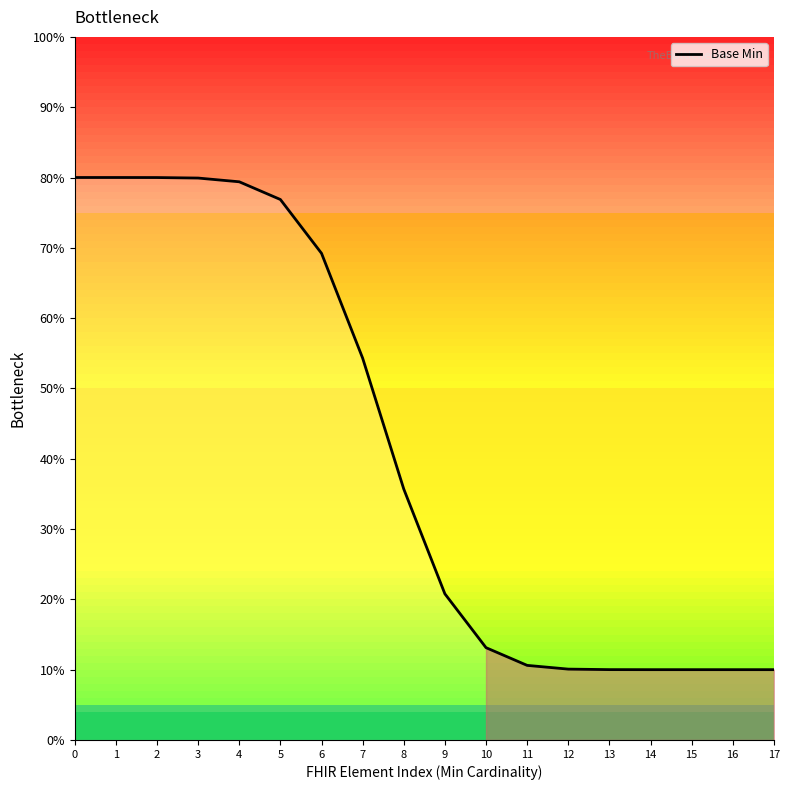

What is the maximum value shown in the chart?

80.0